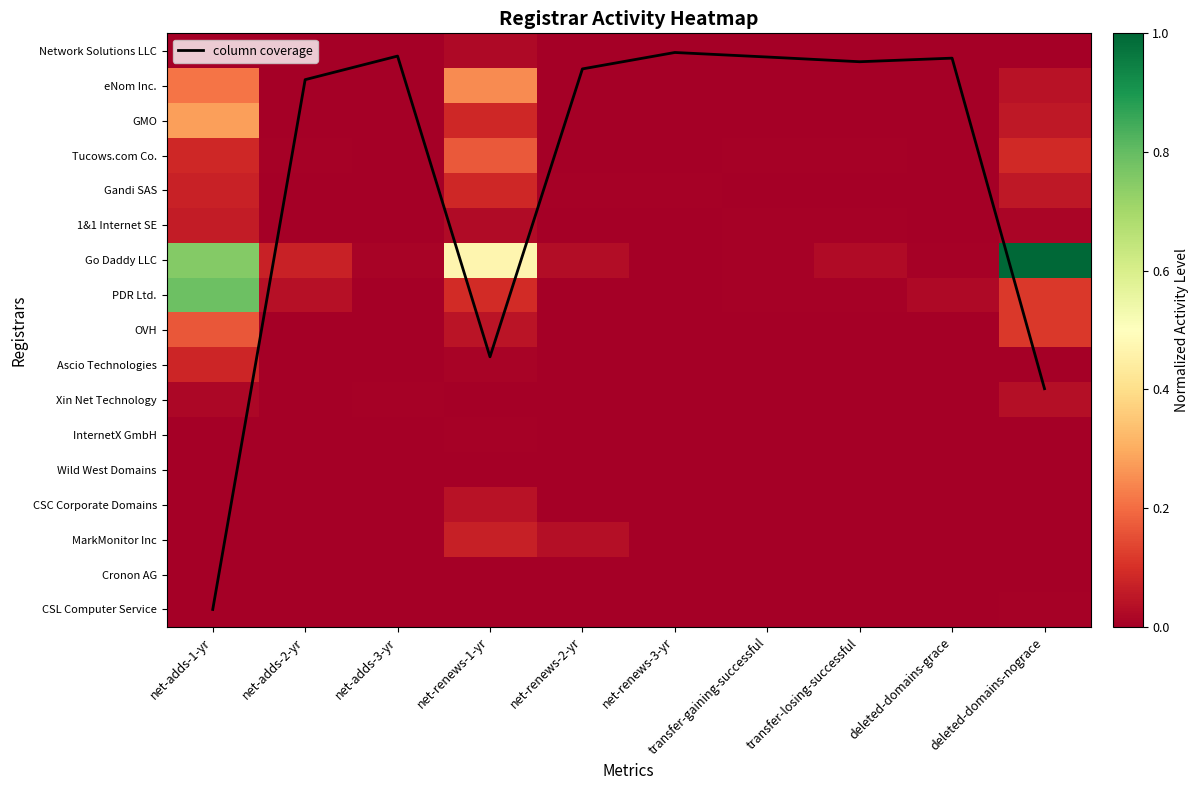

Where is Ascio Technologies nearest to the value 0?

net-adds-2-yr